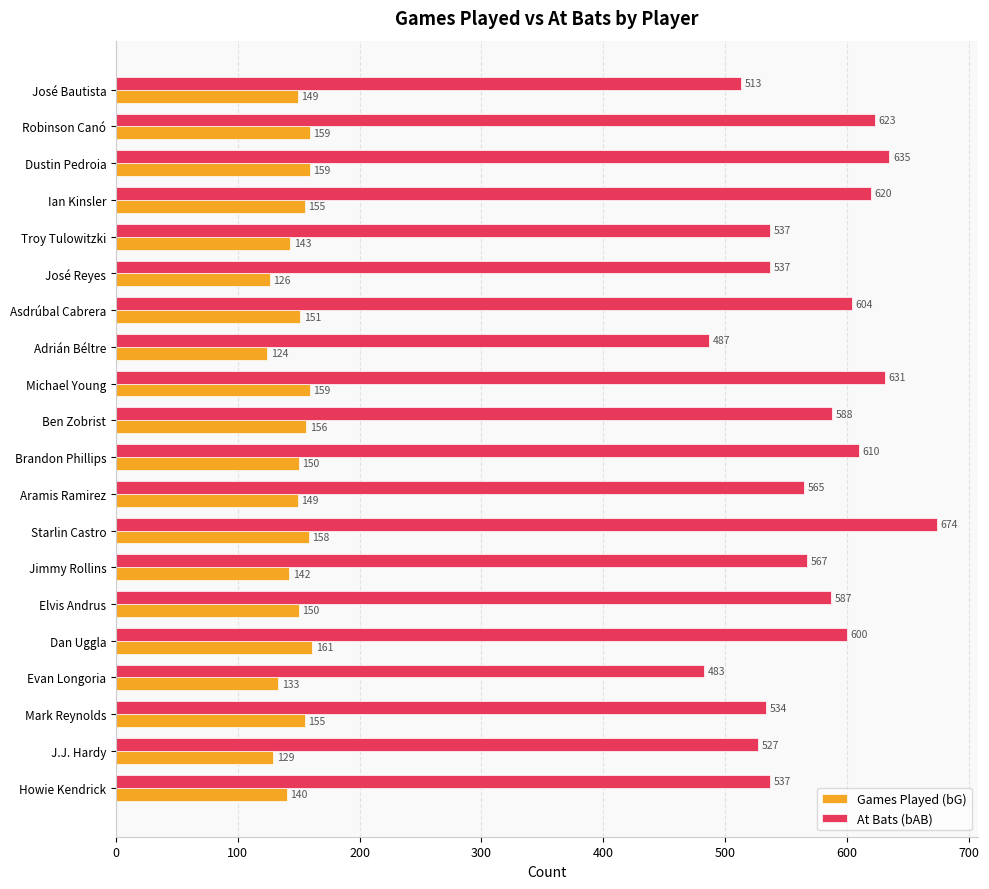

What is the difference between the At Bats (bAB) values at José Reyes and Asdrúbal Cabrera?

67